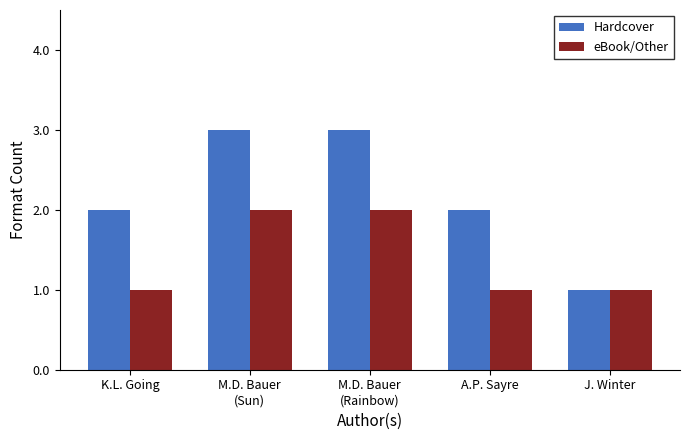

Reading left to right, transcribe all the data shown in this chart.

Hardcover: K.L. Going=2	M.D. Bauer
(Sun)=3	M.D. Bauer
(Rainbow)=3	A.P. Sayre=2	J. Winter=1
eBook/Other: K.L. Going=1	M.D. Bauer
(Sun)=2	M.D. Bauer
(Rainbow)=2	A.P. Sayre=1	J. Winter=1